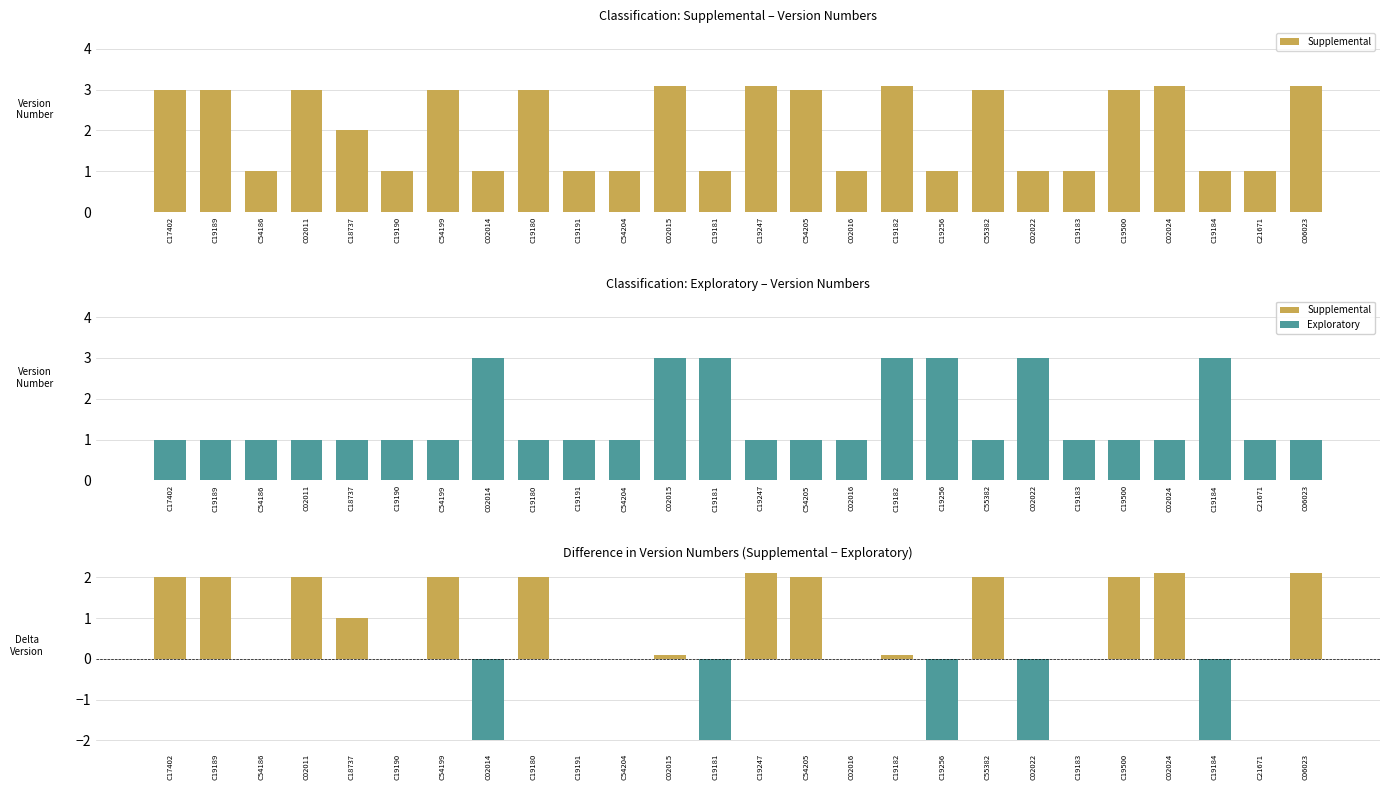

Reading right to left, transcribe all the data shown in this chart.

Supplemental: 3.1	1.0	1.0	3.1	3.0	1.0	1.0	3.0	1.0	3.1	1.0	3.0	3.1	1.0	3.1	1.0	1.0	3.0	1.0	3.0	1.0	2.0	3.0	1.0	3.0	3.0
Exploratory: 1.0	1.0	3.0	1.0	1.0	1.0	3.0	1.0	3.0	3.0	1.0	1.0	1.0	3.0	3.0	1.0	1.0	1.0	3.0	1.0	1.0	1.0	1.0	1.0	1.0	1.0
Difference (Supp - Expl): 2.1	0.0	-2.0	2.1	2.0	0.0	-2.0	2.0	-2.0	0.1	0.0	2.0	2.1	-2.0	0.1	0.0	0.0	2.0	-2.0	2.0	0.0	1.0	2.0	0.0	2.0	2.0